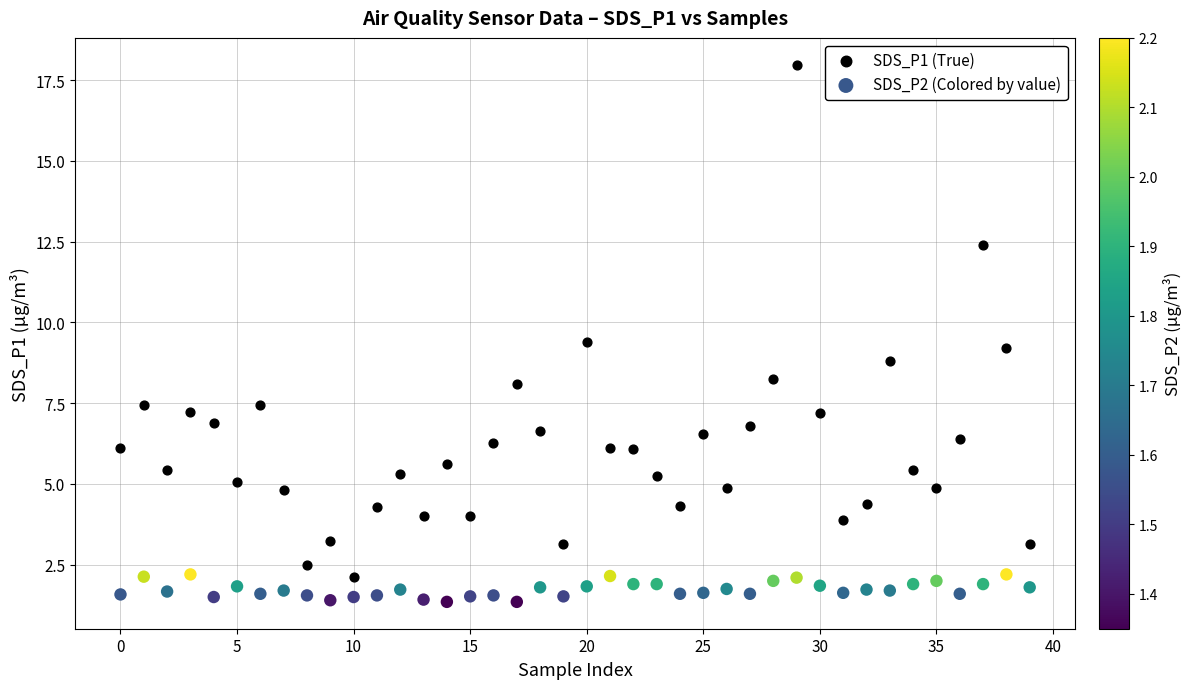

Which series has the widest spread of Y values?

SDS_P1 (True)